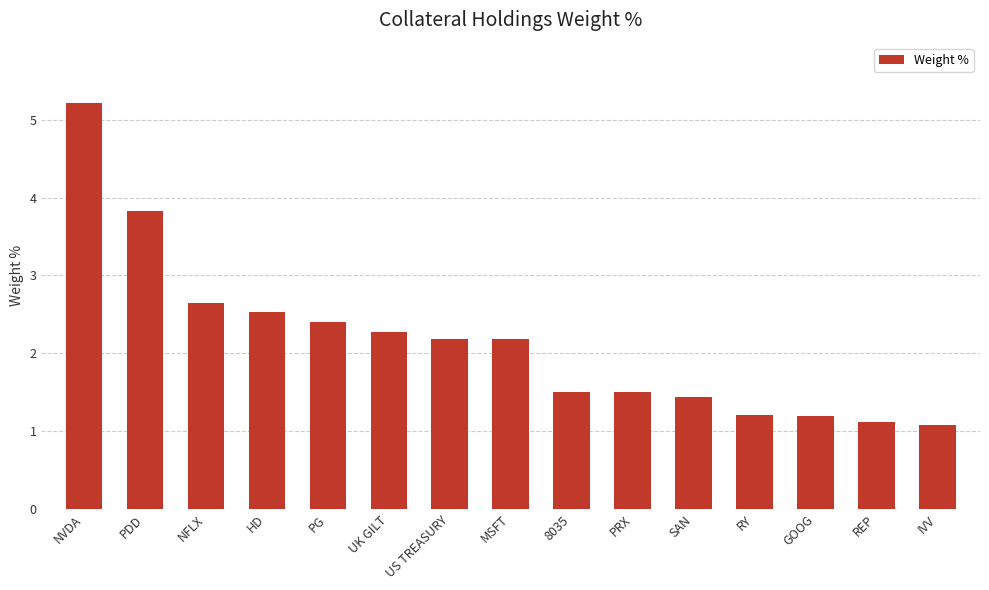

Count the number of categories in the chart.

15